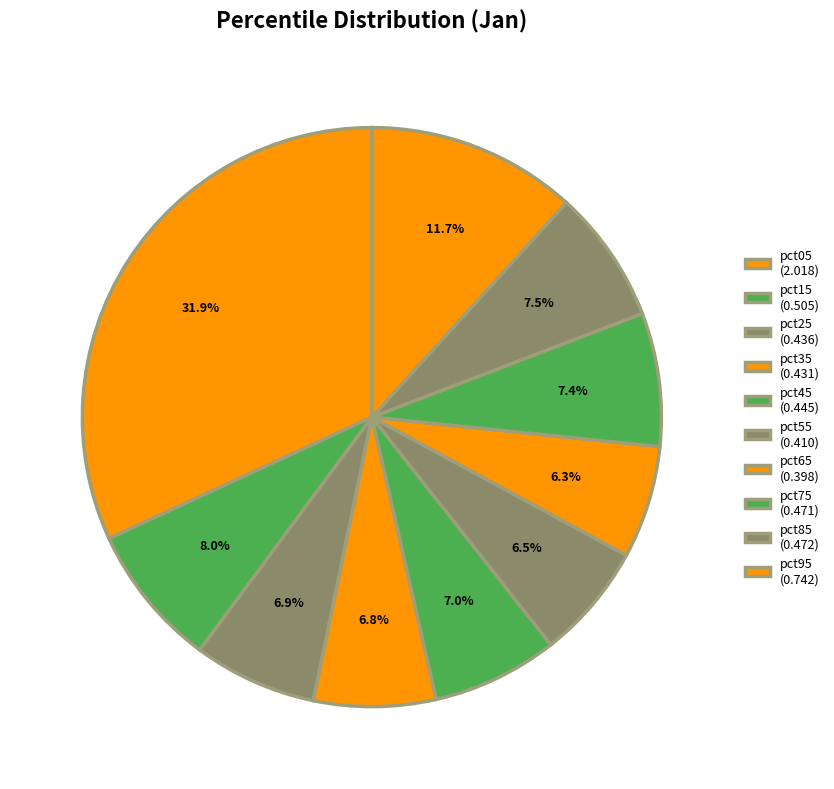

Does pct15 account for over 50% of the chart?

No